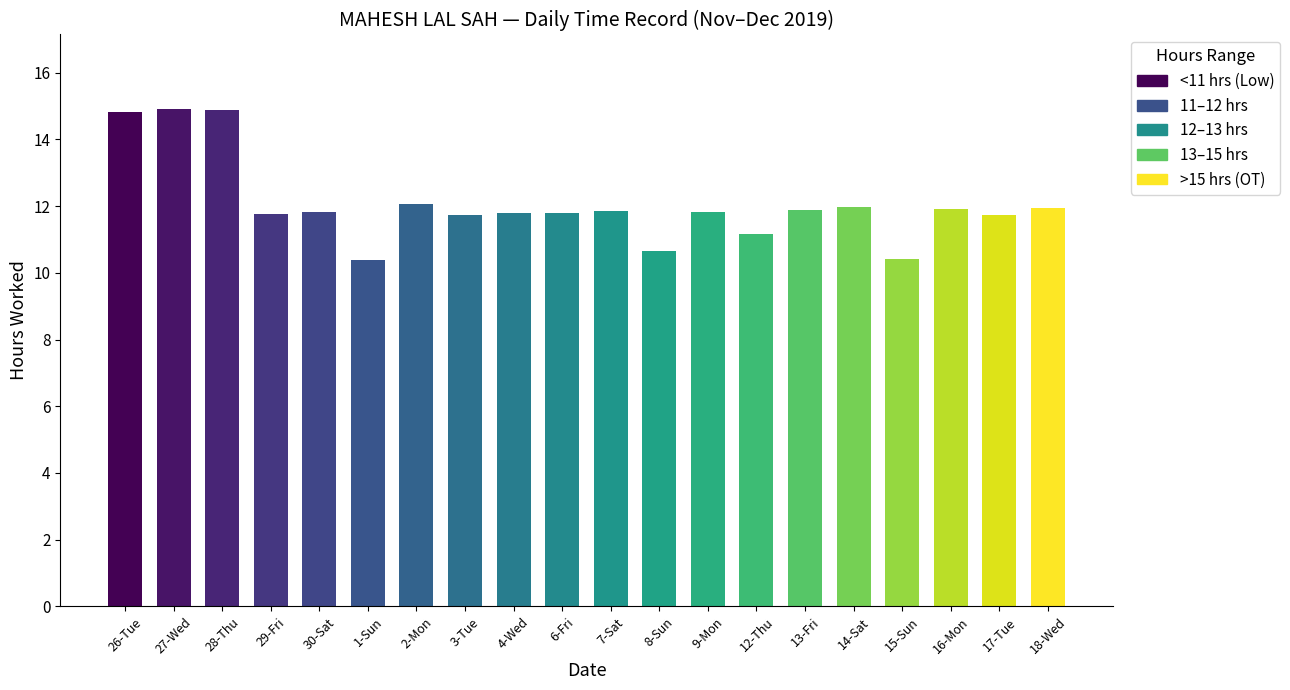

What is the value of the 9th bar from the left?

11.8